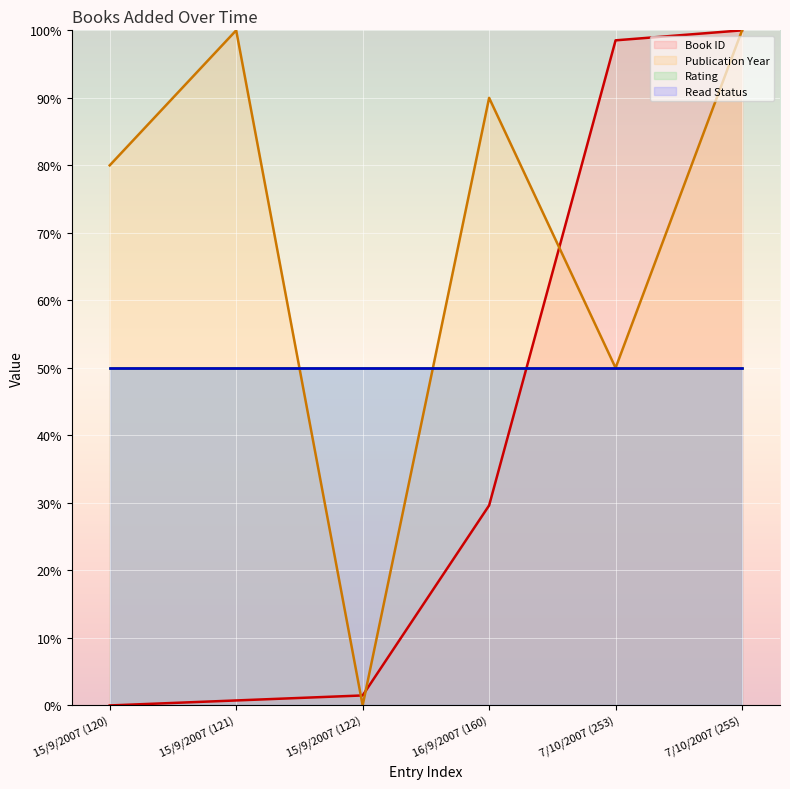

Does the chart display data point markers on the line(s)?

No